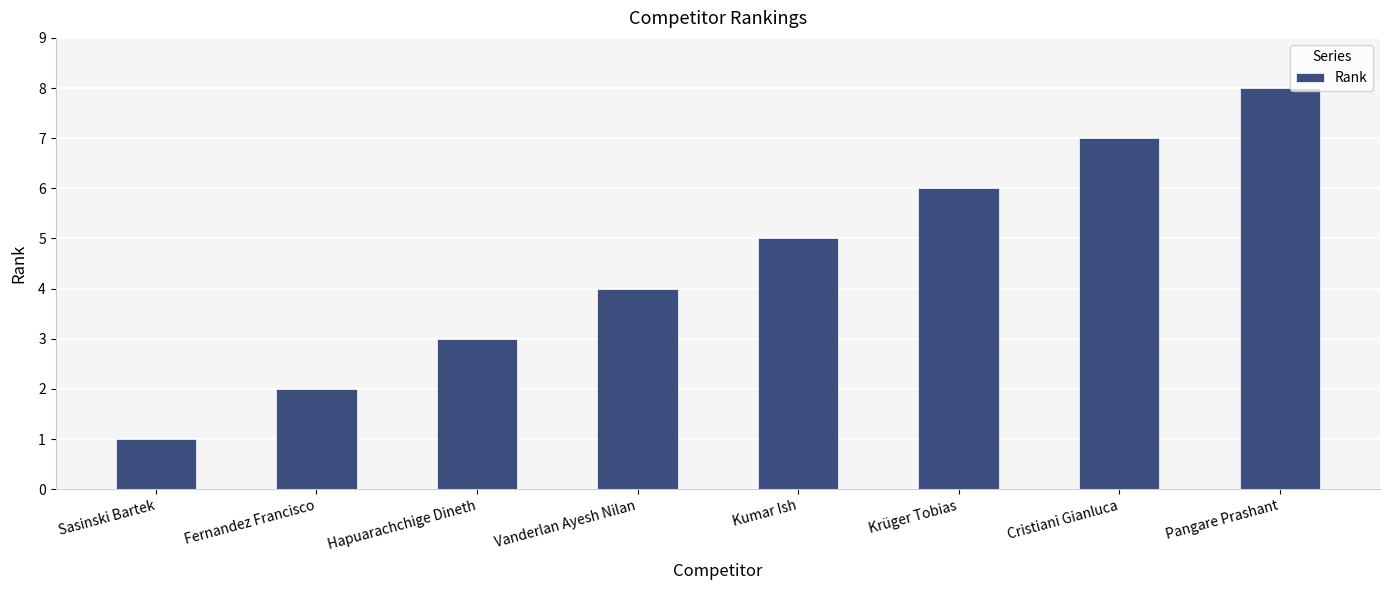

What is the greatest value displayed?

8